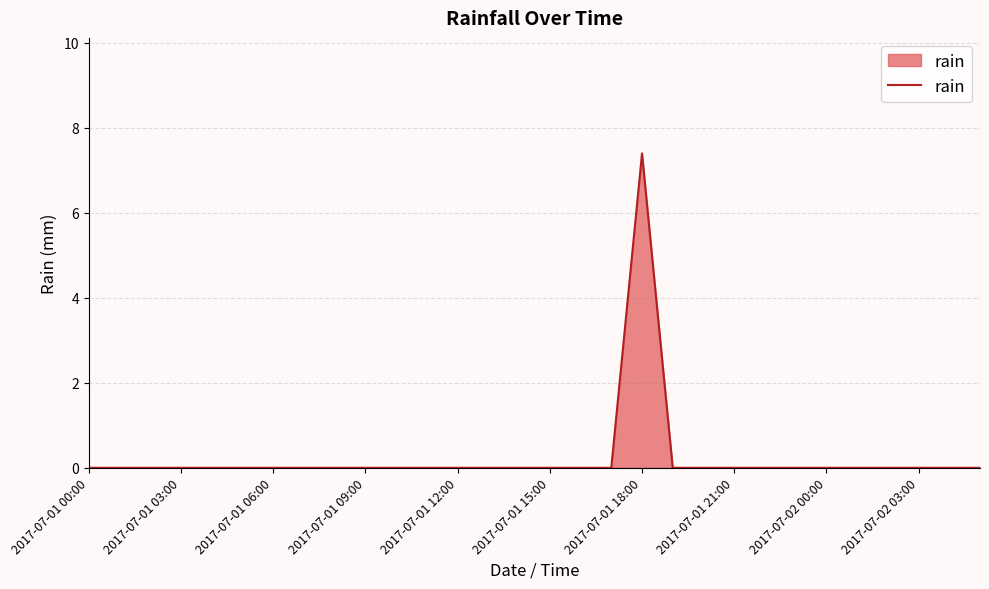

What is the maximum value shown in the chart?

7.4